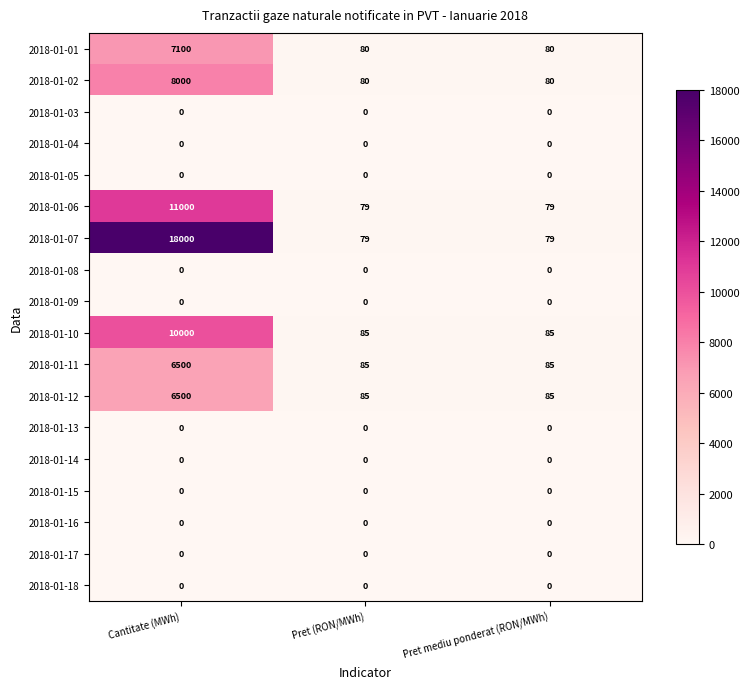

Count the 2018-01-07 values in the range 79 to 18000.

3